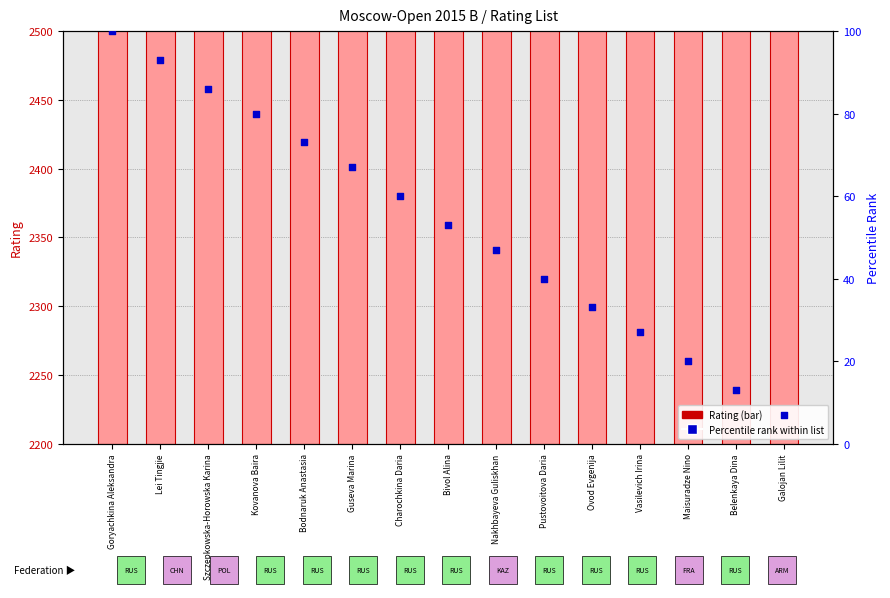

At which category is the sum across all series the highest?

Goryachkina Aleksandra